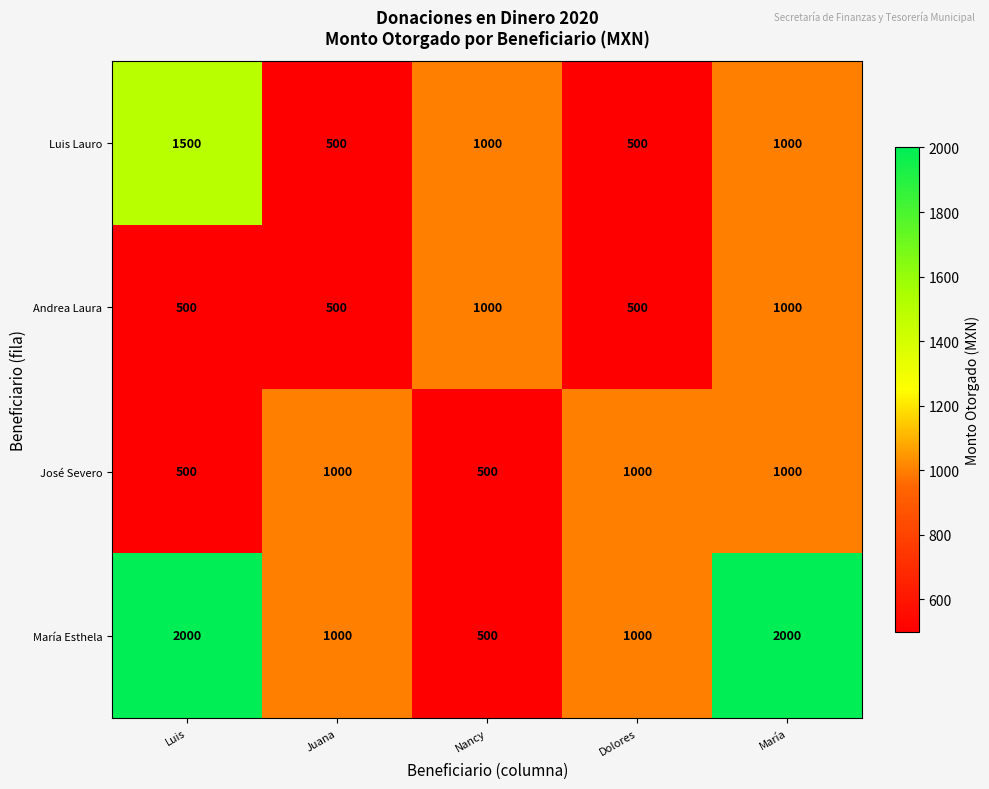

What is the smallest value displayed?

500